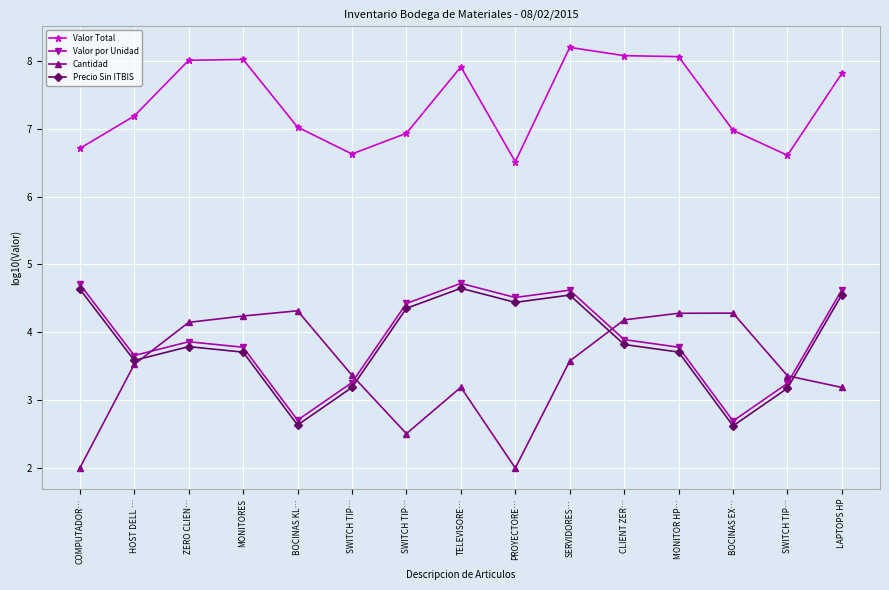

True or false: Precio Sin ITBIS has a value of 3.2 at SWITCH TIP….

True